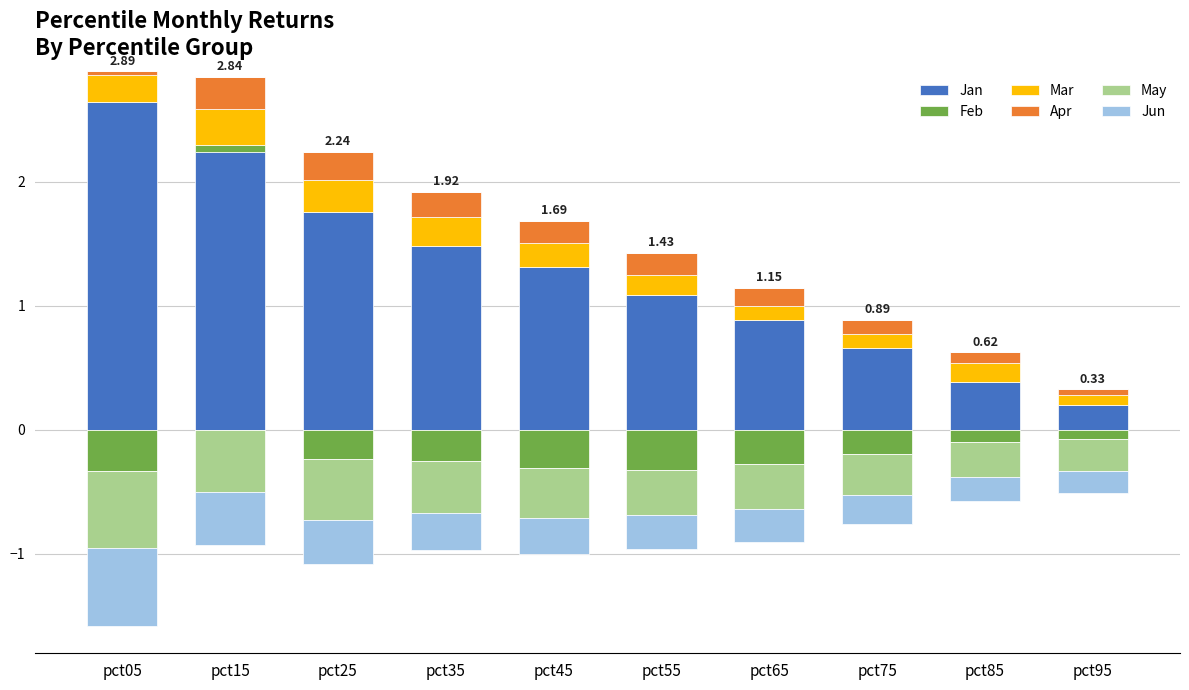

Which has a higher value, pct95 or pct25?

pct25